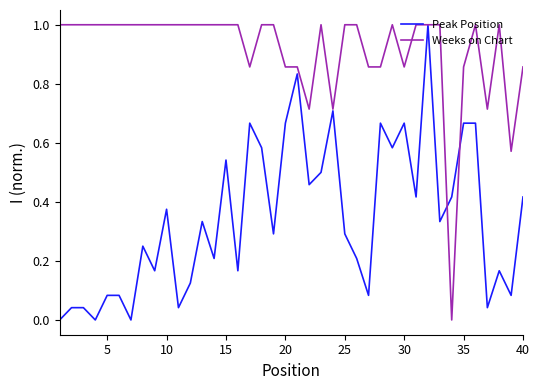

Is this an area chart (filled region under the line)?

No